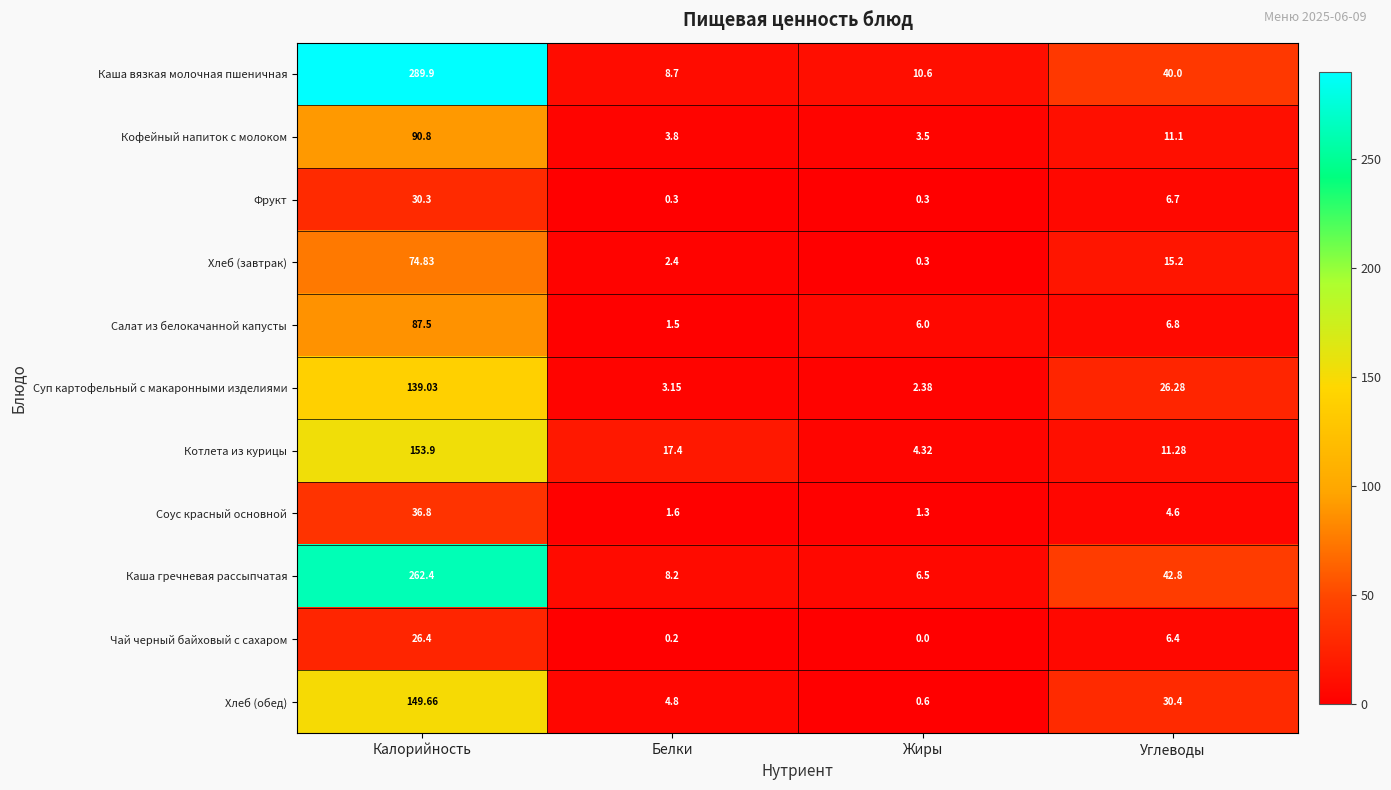

What is the greatest value displayed?

289.9